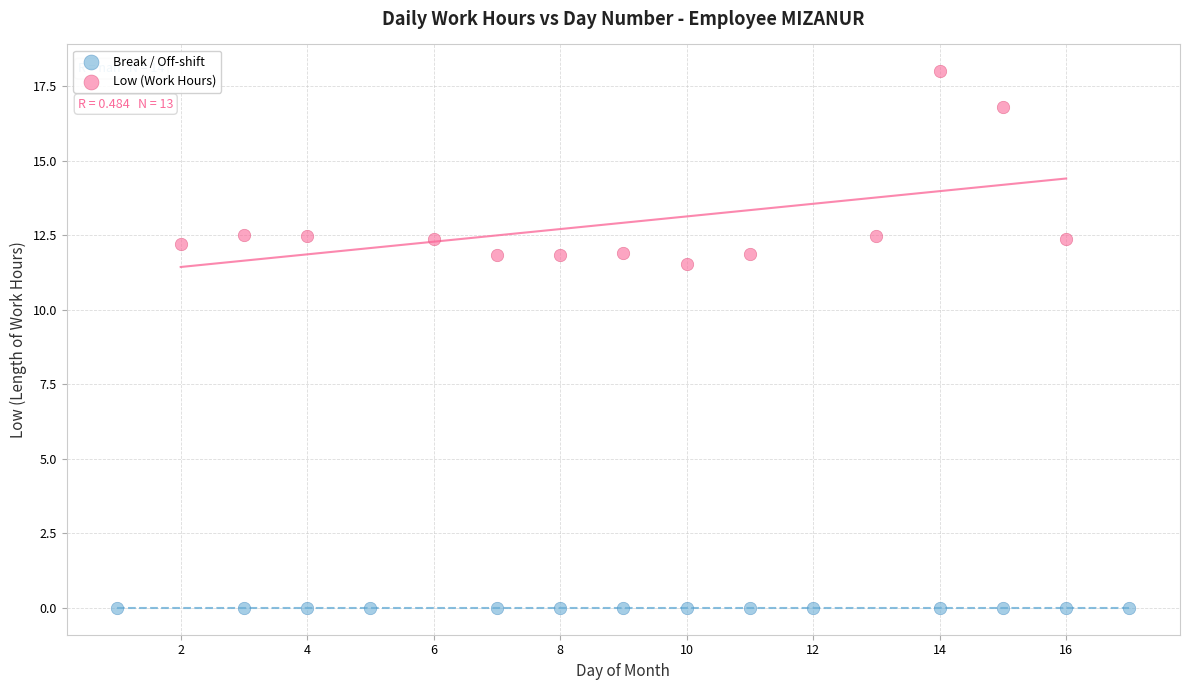

Which series contains the lowest Y value?

Break / Off-shift